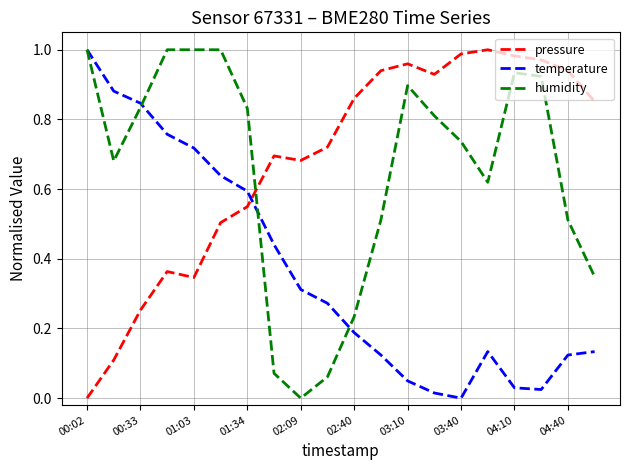

Which series ends up on top after the final intersection of humidity and pressure?

pressure